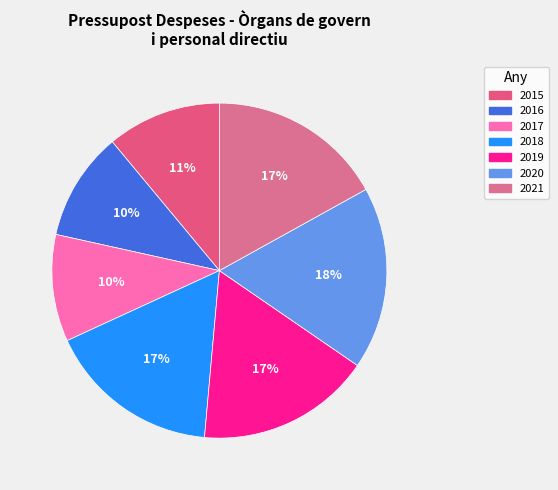

The 2021 slice represents 10% of the pie. True or false?

False